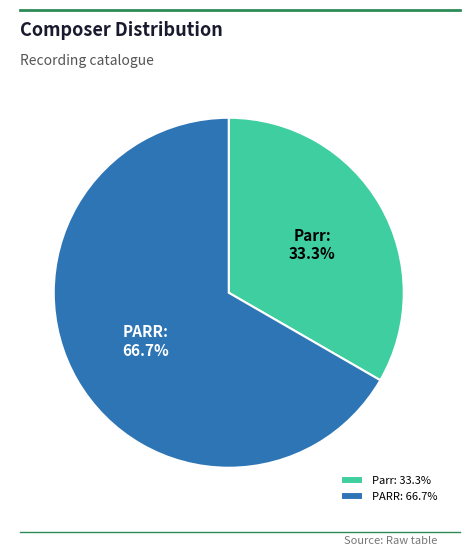

How many slices are in this pie chart?

2